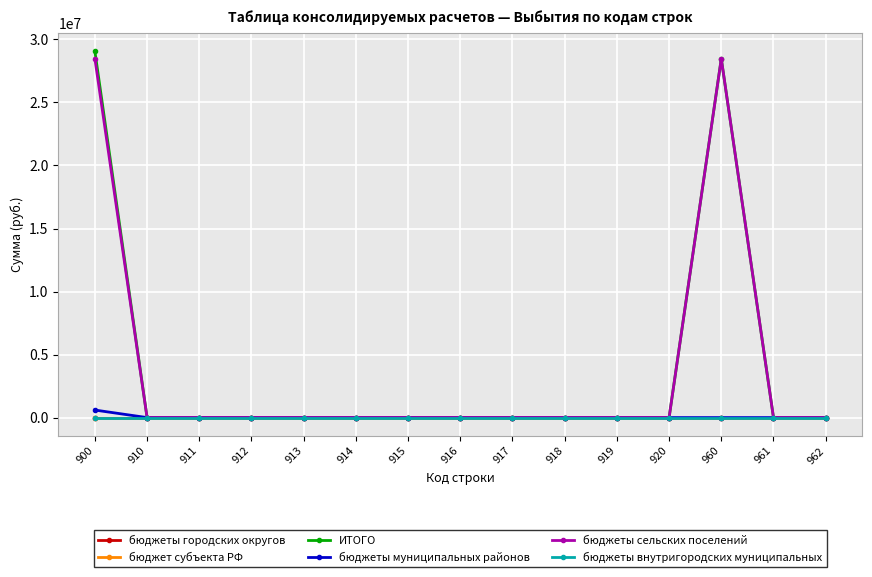

What is the value of the бюджеты сельских поселений point at the 1st from the left?

28466782.3